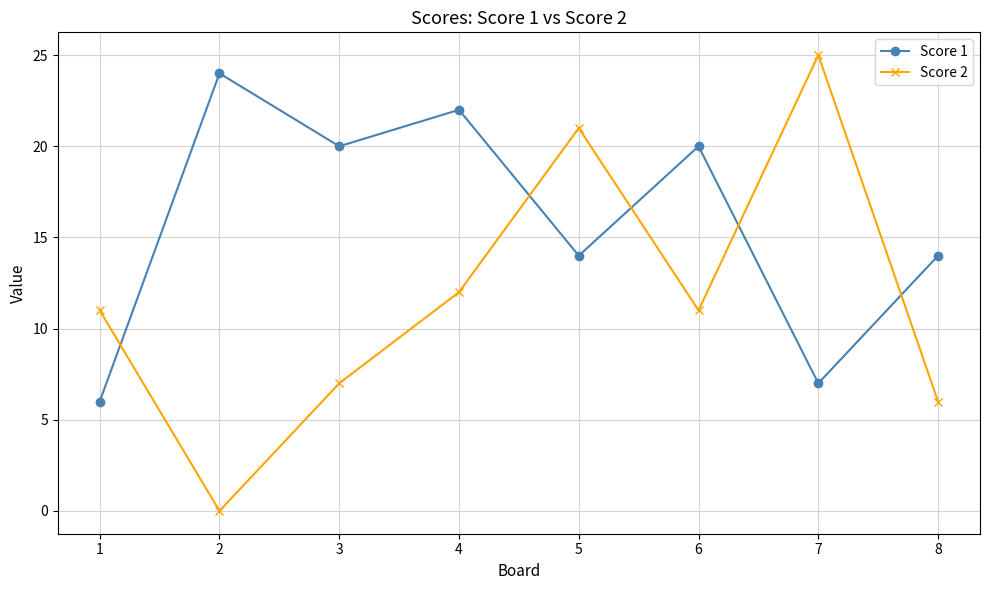

What is the spread (max minus min) of values at 1?

5